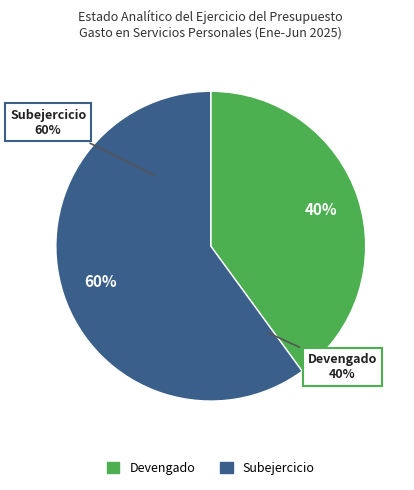

Between Devengado and Subejercicio, which is larger?

Subejercicio